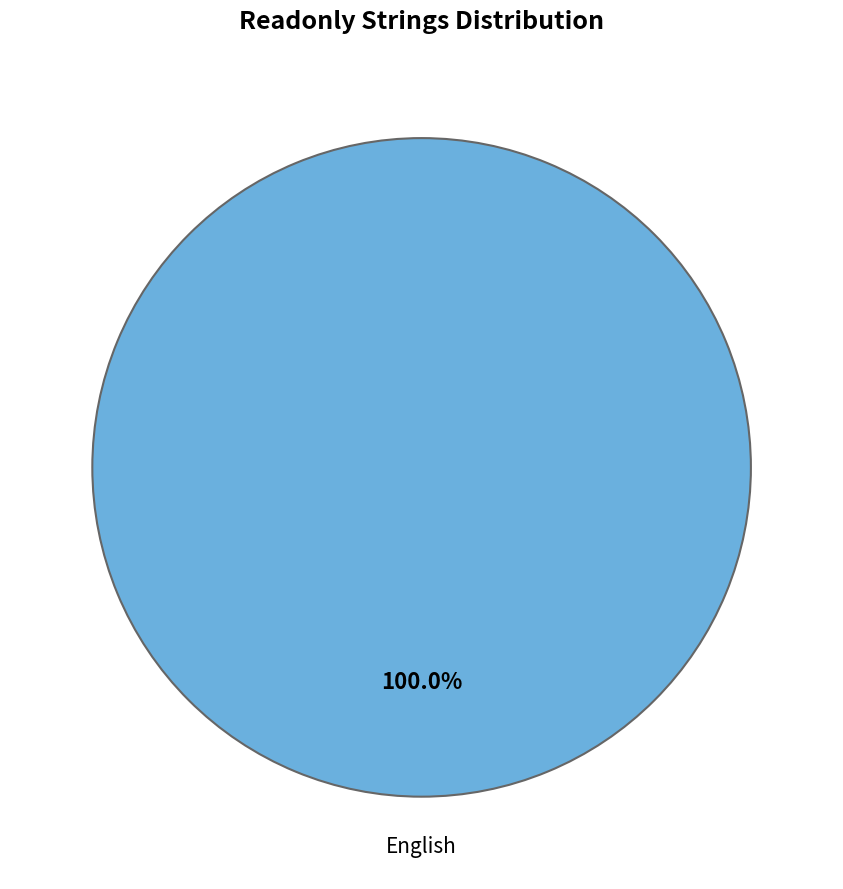

To the nearest percent, what is the difference between the French and English slice percentages?

100%